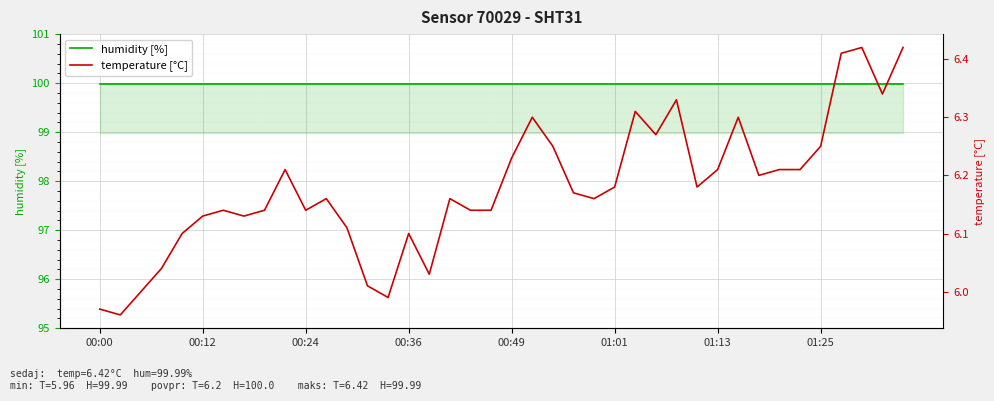

Read the temperature [°C] value at 26.

6.3